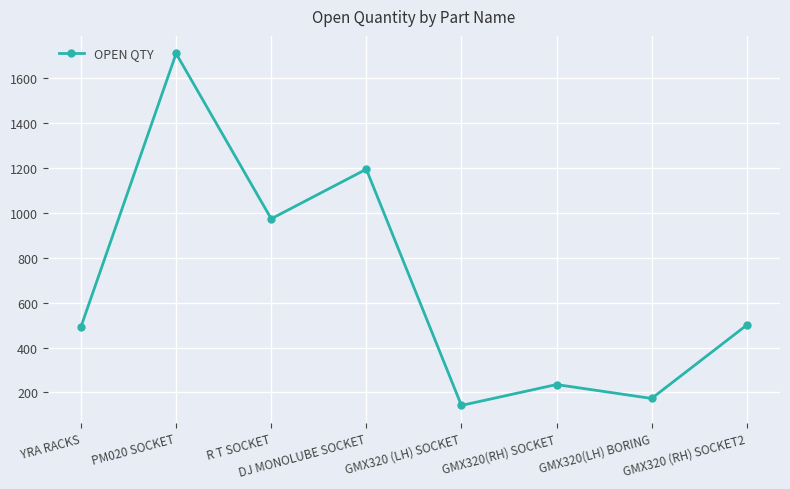

At which category does the chart reach its peak across all series?

PM020 SOCKET